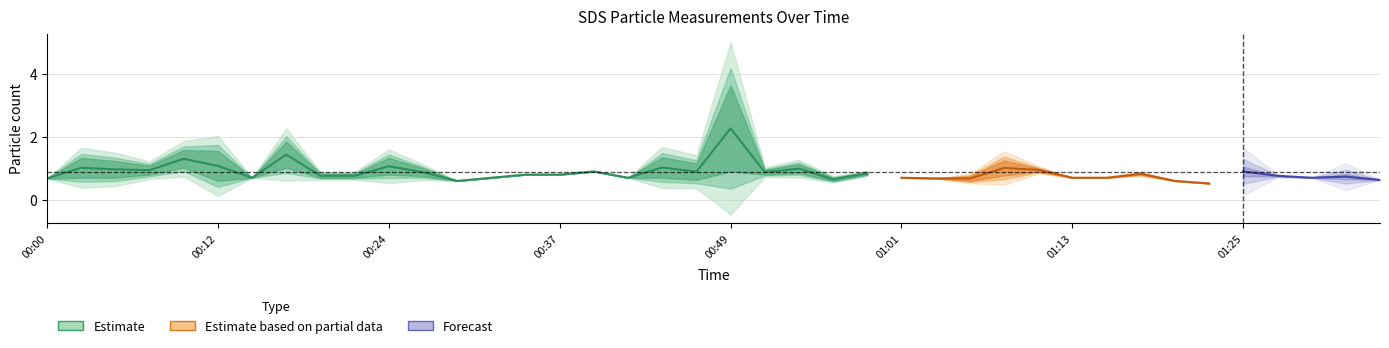

What position from the right is 00:10?

36